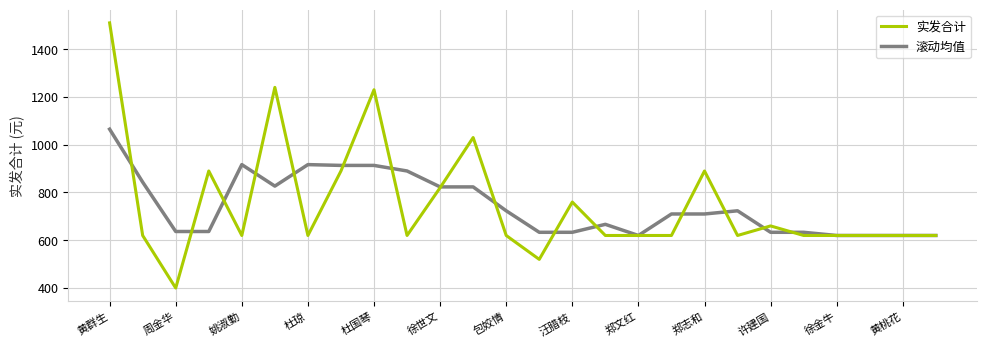

Rank the series by their maximum value, from lowest to highest.

滚动均值, 实发合计